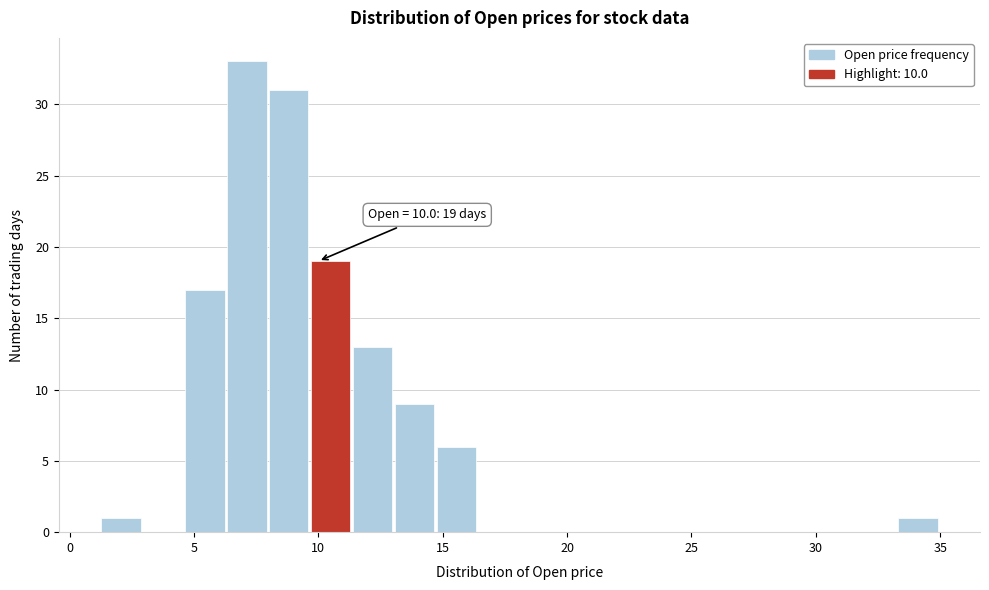

Around what value on the x-axis is the tallest bar? Give the approximate position of its centre, as read against the axis.

7.0